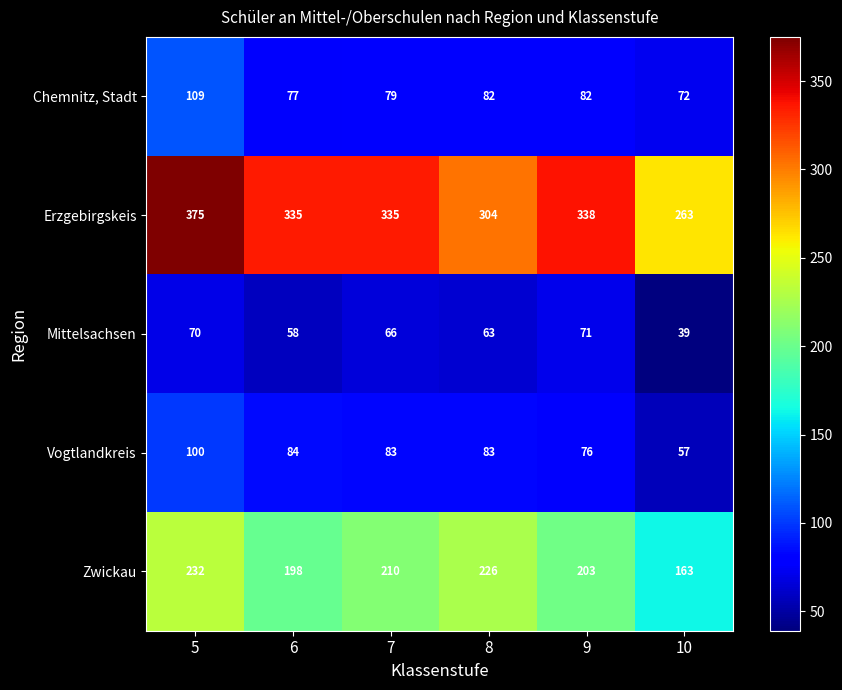

What is the difference between the second highest and minimum values in the Chemnitz, Stadt series?

10